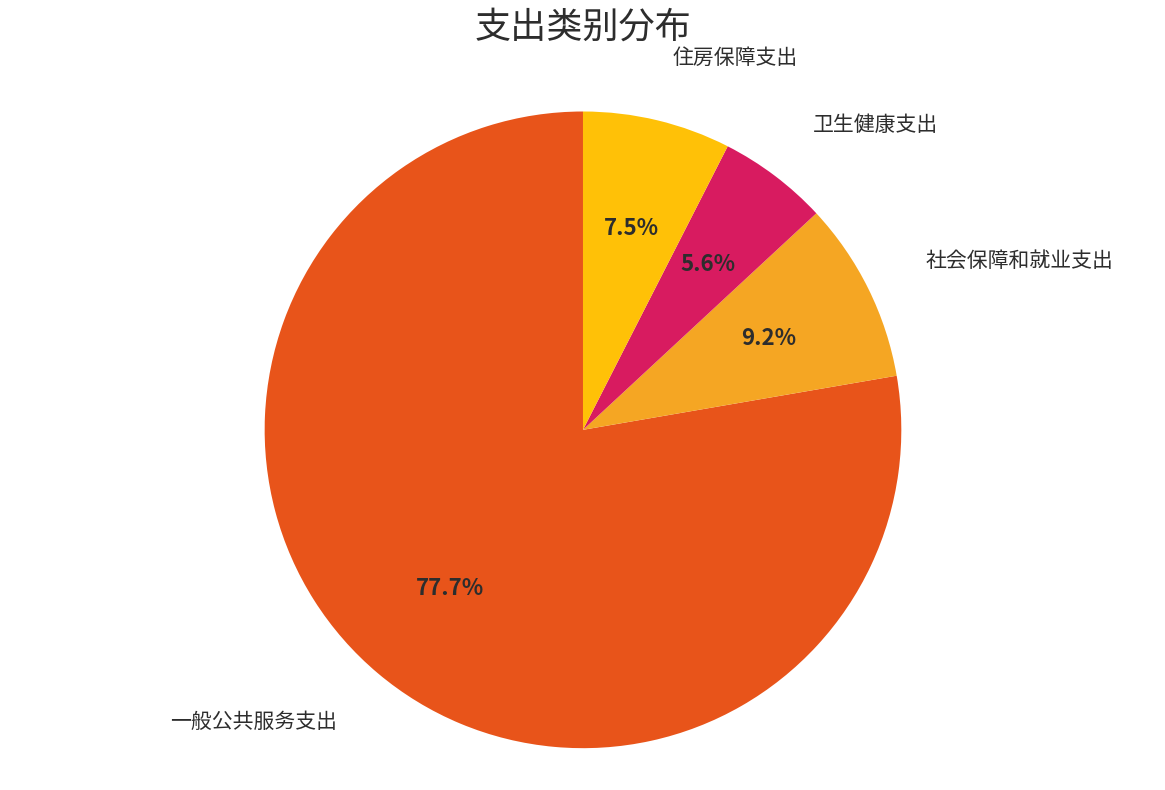

What is the largest slice in the pie chart?

一般公共服务支出